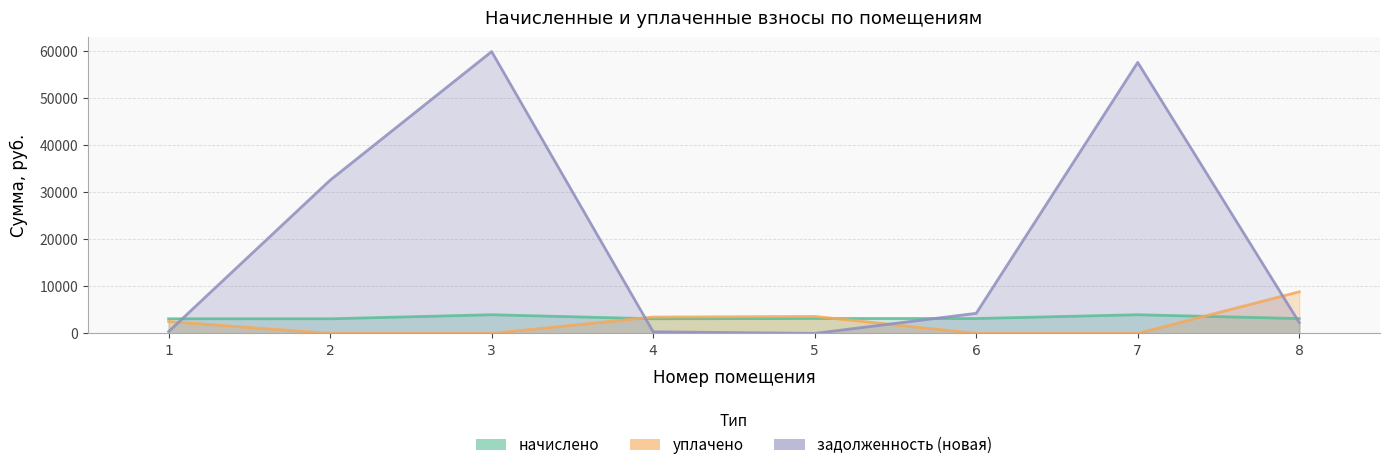

Is it true that начислено equals 3107.8 at 4?

True